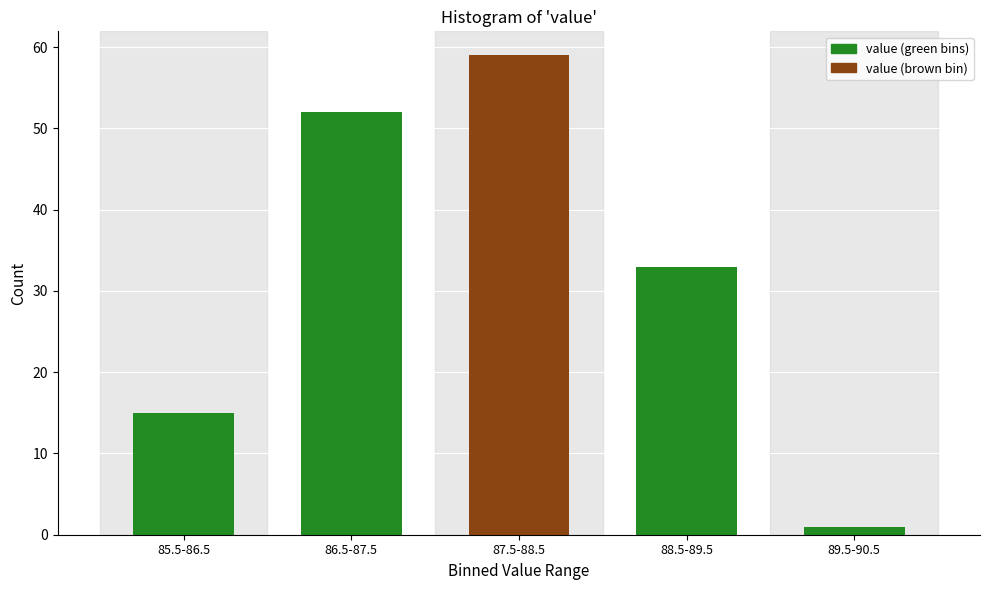

Reading left to right, transcribe all the data shown in this chart.

15	52	59	33	1